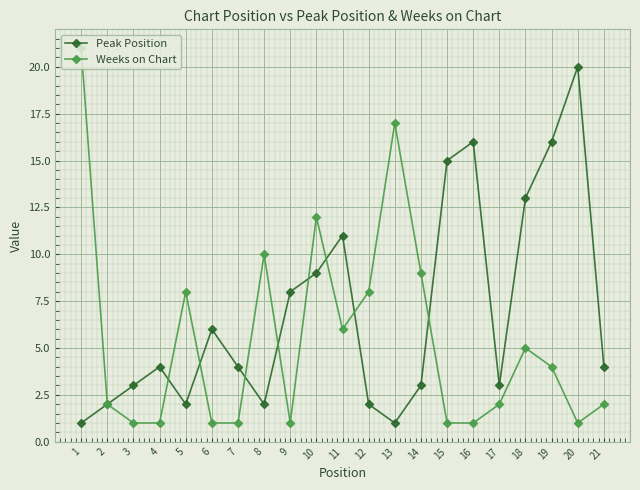

Which series has the largest range (max minus min)?

Weeks on Chart